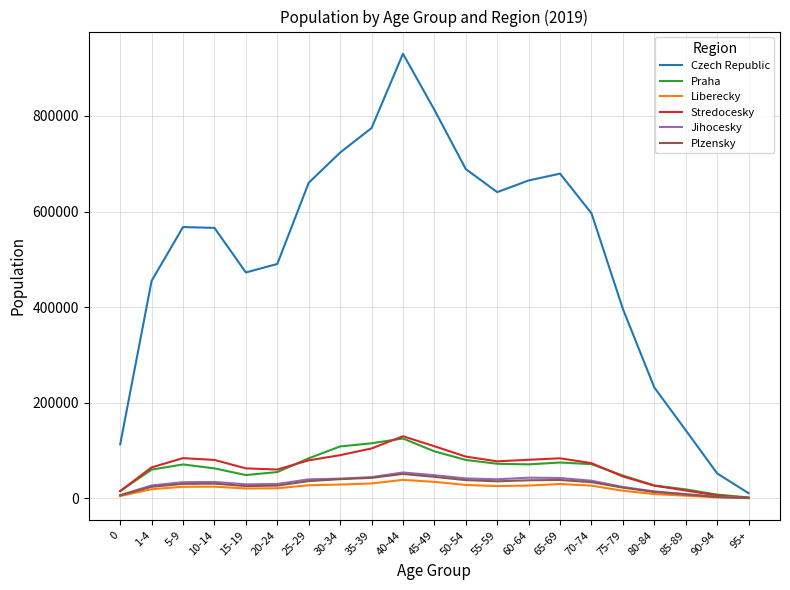

The value of Czech Republic at 80-84 is 404011. True or false?

False